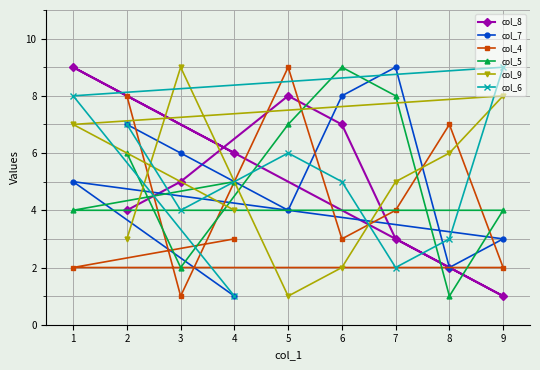

The col_8 series shows 11 at 2. True or false?

False